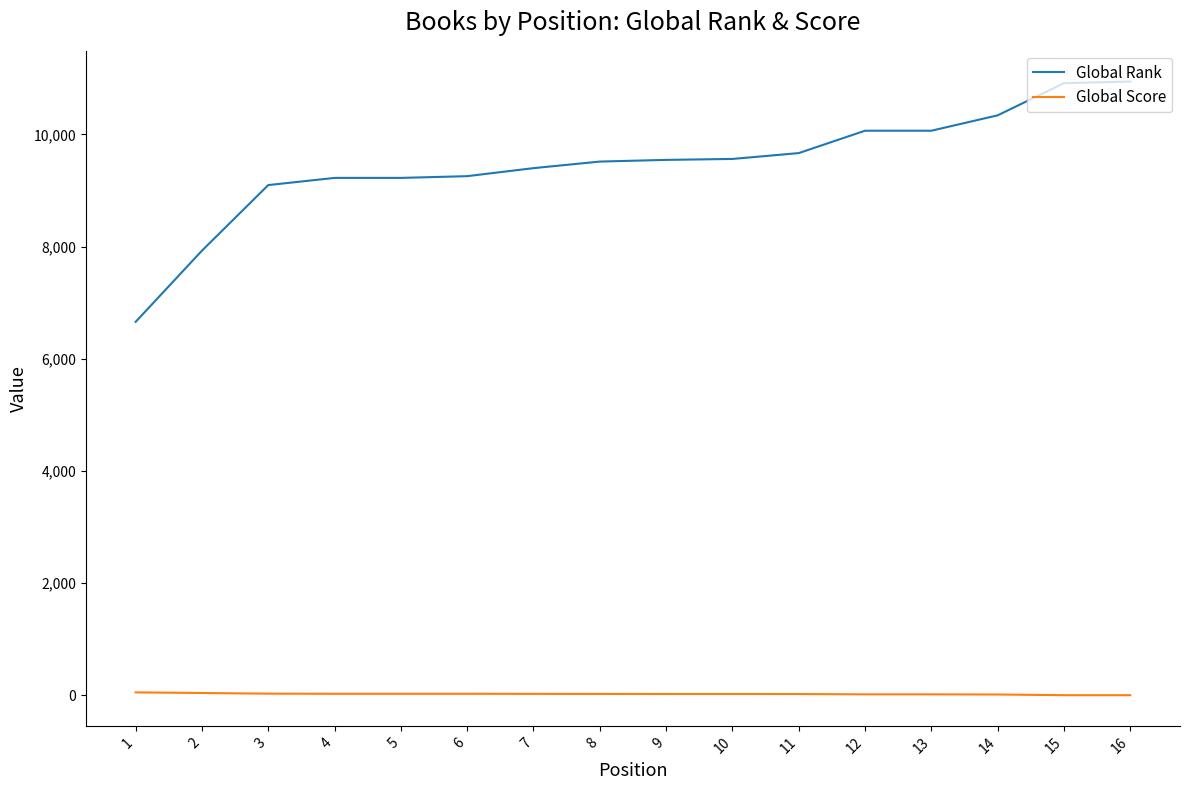

True or false: Global Score and Global Rank cross at least once.

False